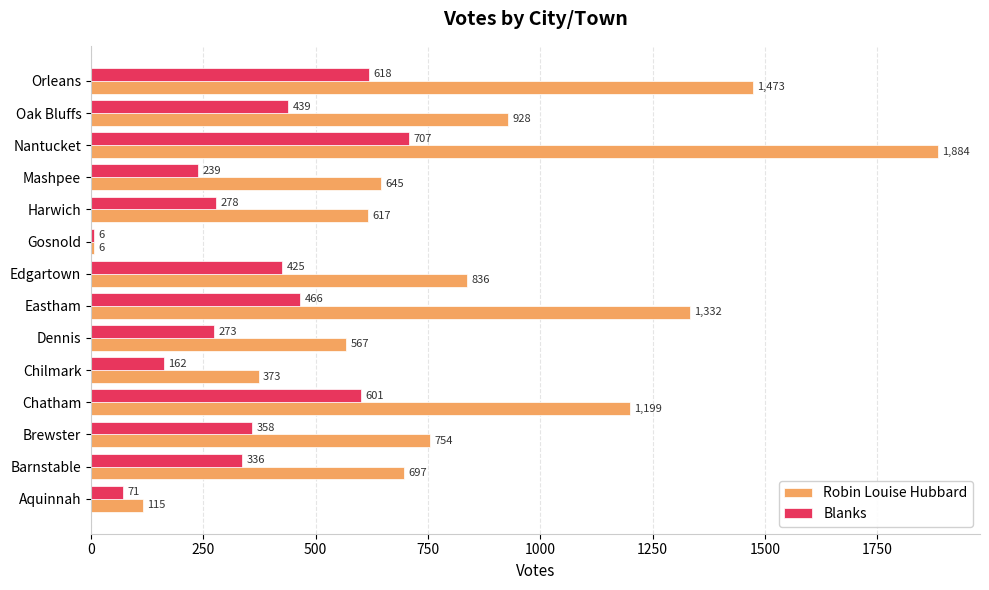

List the labels in order of Robin Louise Hubbard value, smallest first.

Gosnold, Aquinnah, Chilmark, Dennis, Harwich, Mashpee, Barnstable, Brewster, Edgartown, Oak Bluffs, Chatham, Eastham, Orleans, Nantucket